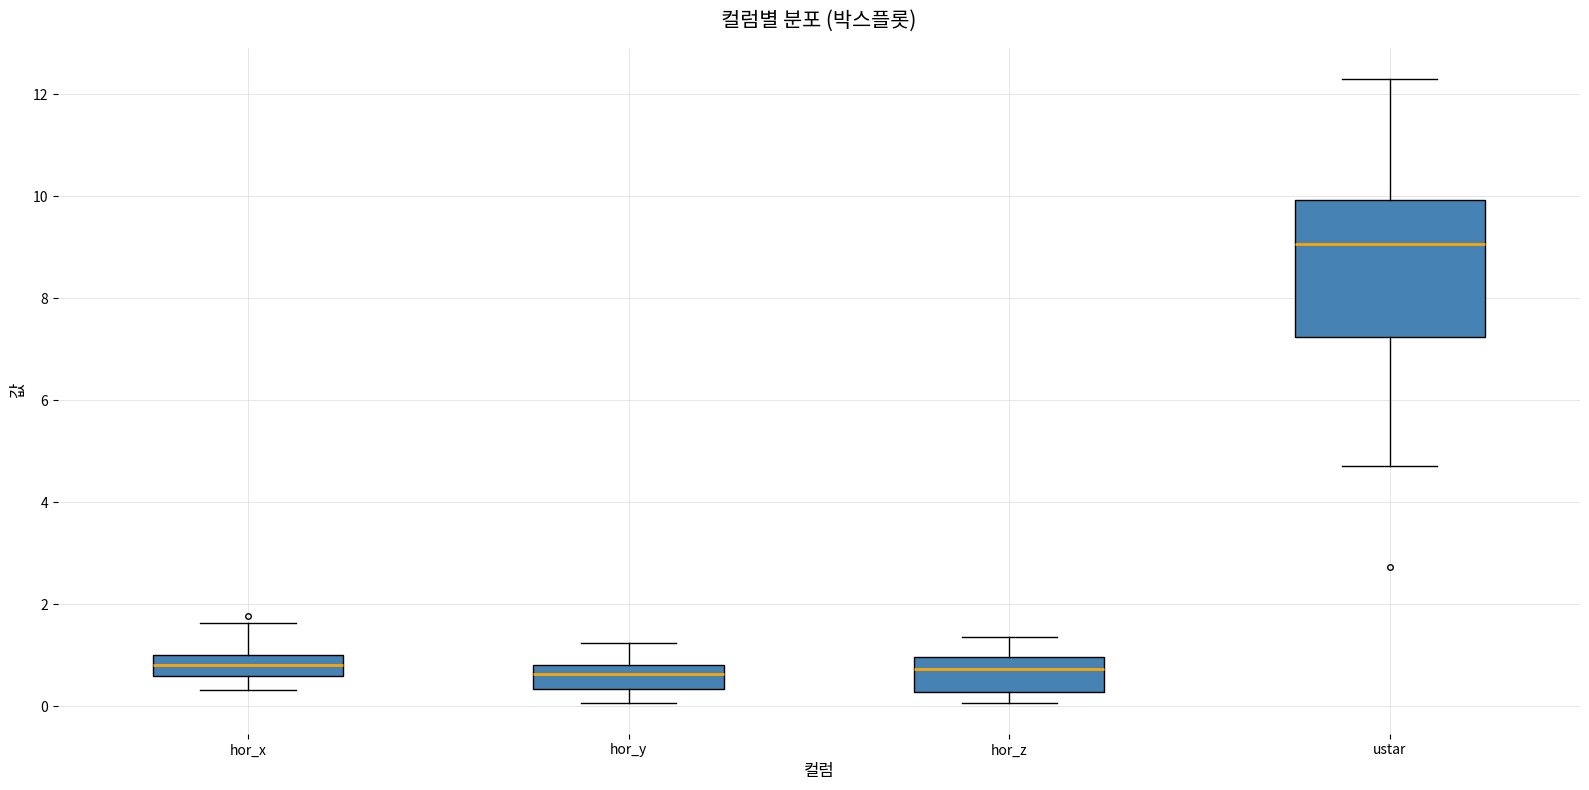

Comparing the boxes themselves (not the whiskers), which one is the tallest?

ustar